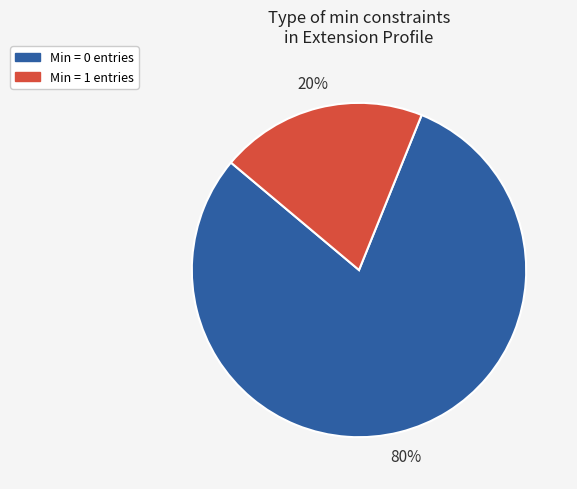

Which category accounts for the majority?

Min = 0 entries